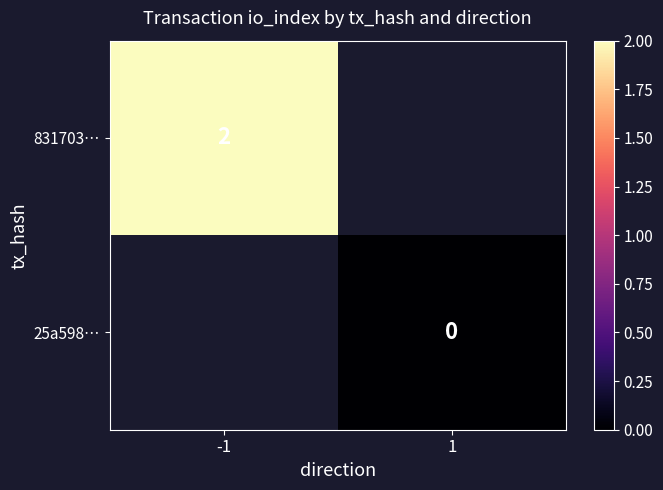

Is it true that 831703… equals 3 at -1?

False